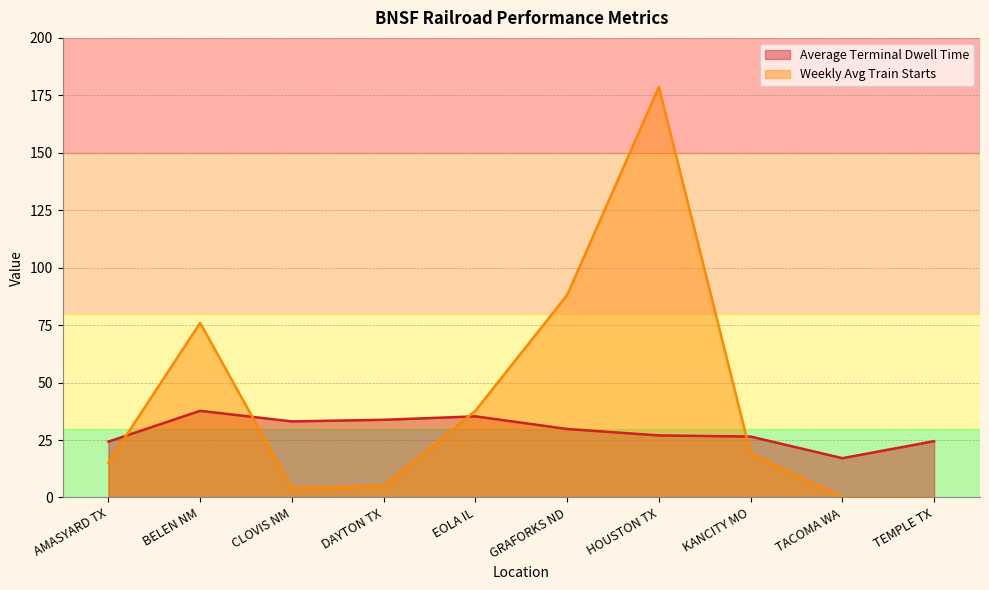

How many intersections are there between Weekly Avg Train Starts and Average Terminal Dwell Time?

4